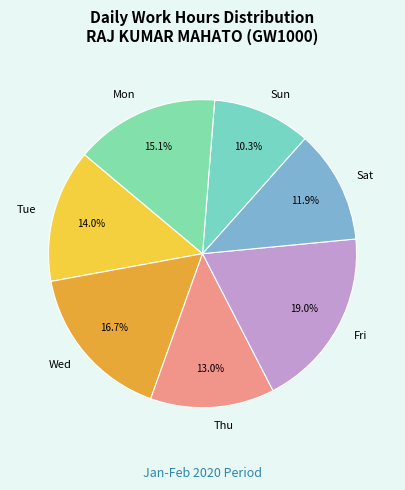

What is the ratio of the value at Thu to the value at Wed?

0.8